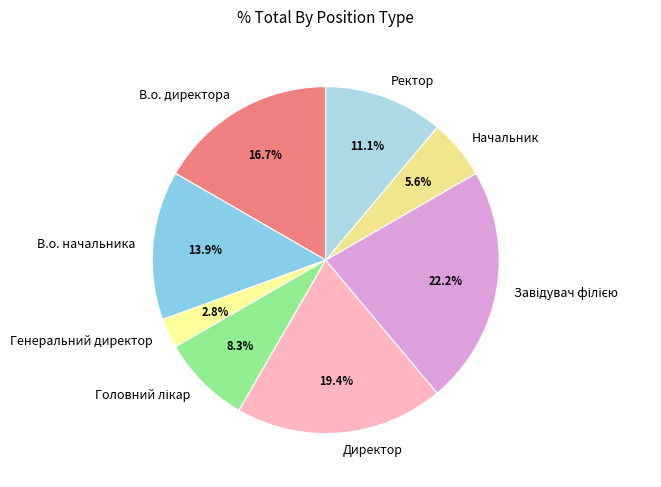

Which category has the smallest portion of the pie?

Генеральний директор